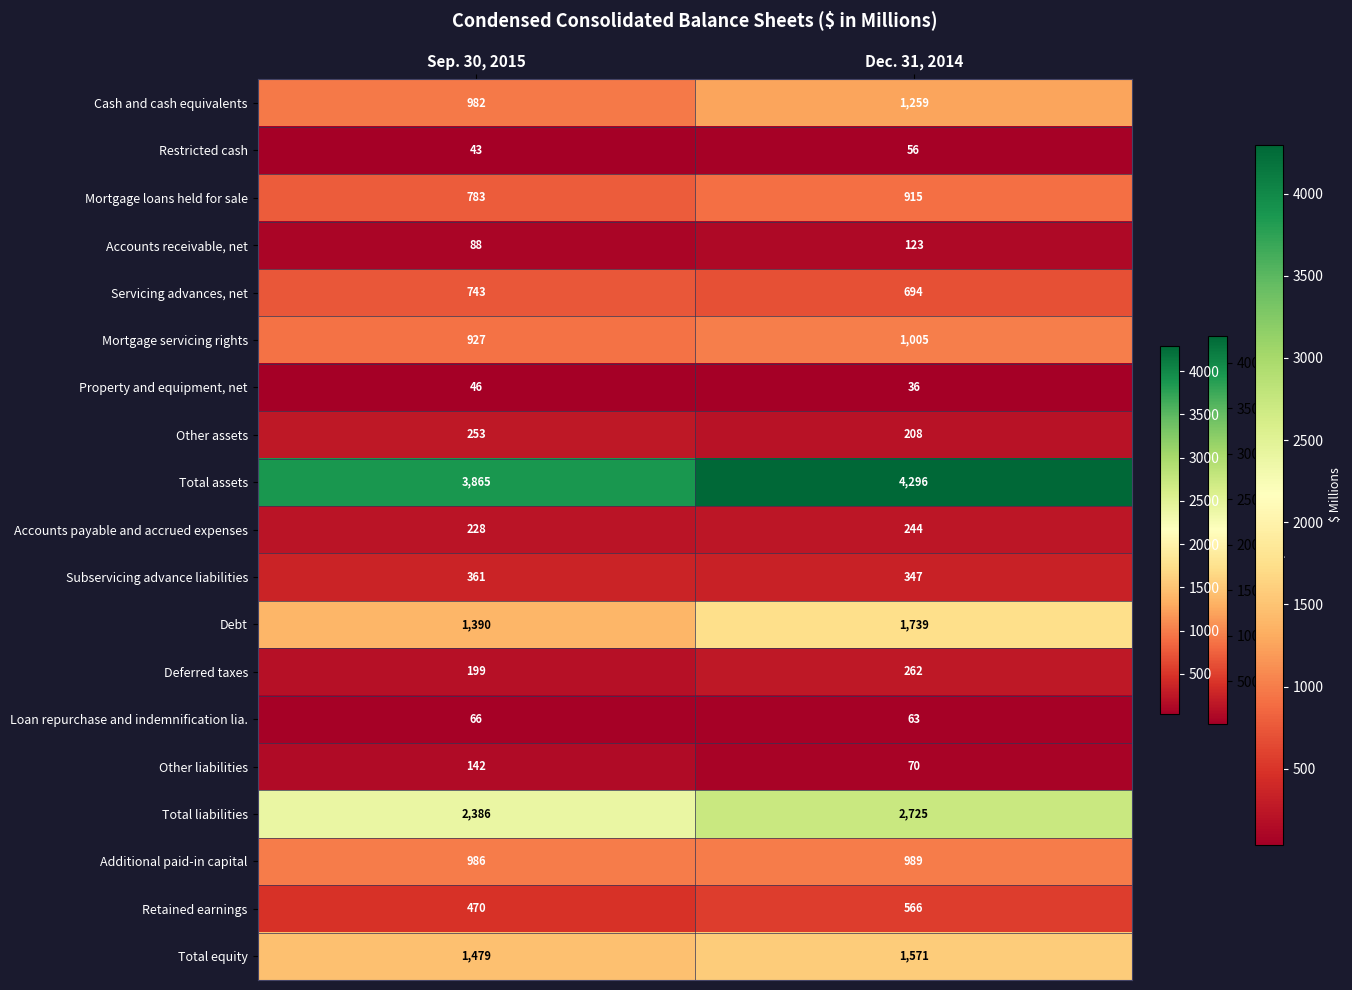

Which series has the widest spread of values?

Total assets